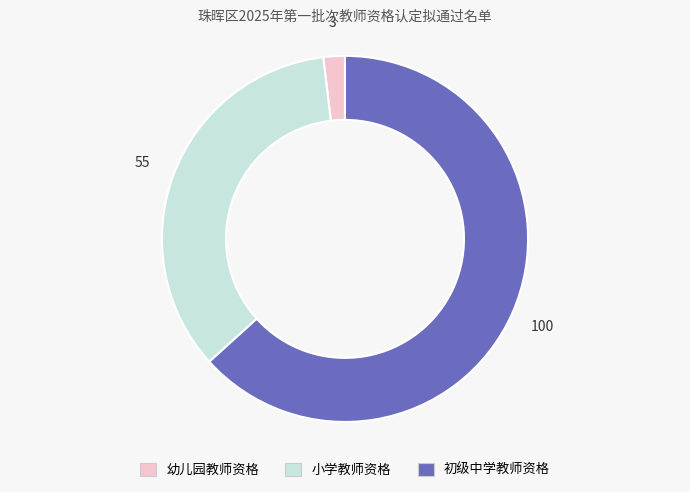

Does any single category account for the majority?

Yes